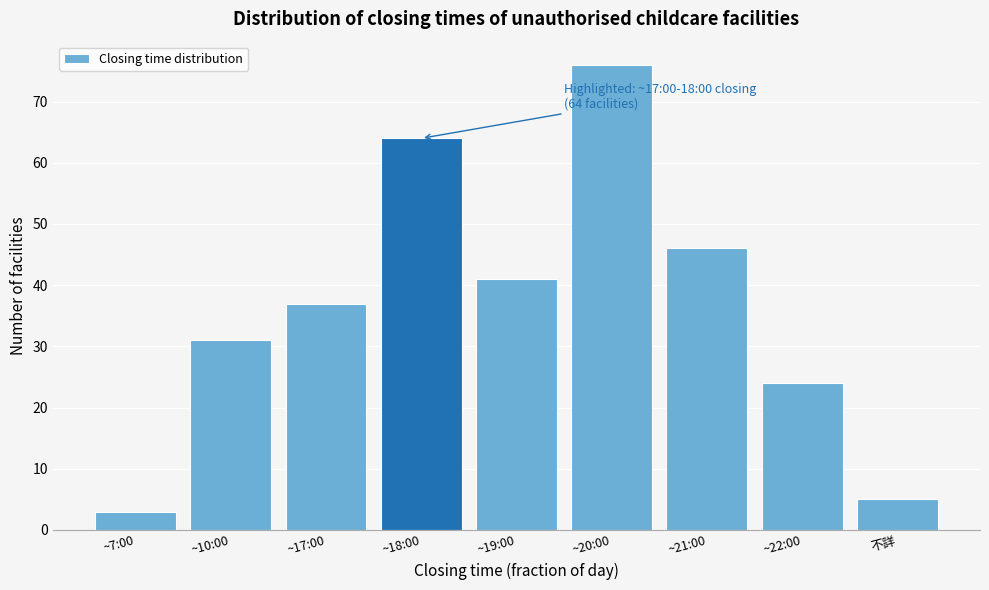

Reading right to left, transcribe all the data shown in this chart.

不詳=5	~22:00=24	~21:00=46	~20:00=76	~19:00=41	~18:00=64	~17:00=37	~10:00=31	~7:00=3